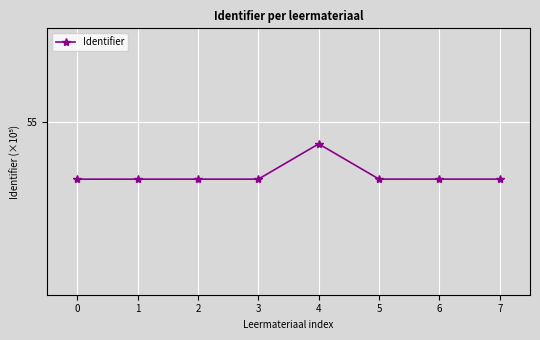

What is the sum of the values at 6 and 3?

109.5